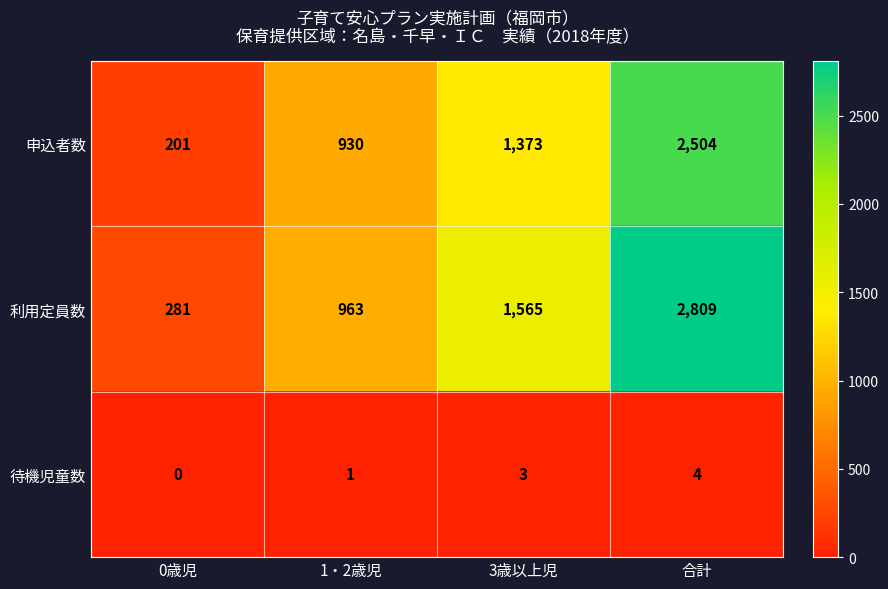

Reading right to left, list all the values displayed in this chart.

申込者数: 合計=2504	3歳以上児=1373	1・2歳児=930	0歳児=201
利用定員数: 合計=2809	3歳以上児=1565	1・2歳児=963	0歳児=281
待機児童数: 合計=4	3歳以上児=3	1・2歳児=1	0歳児=0